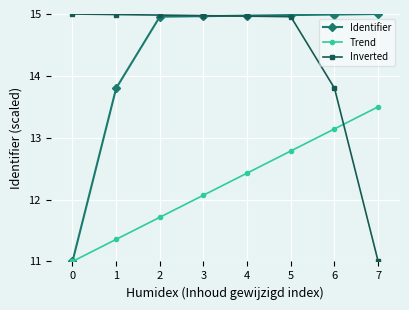

What is the spread (max minus min) of values at 2?

3.3